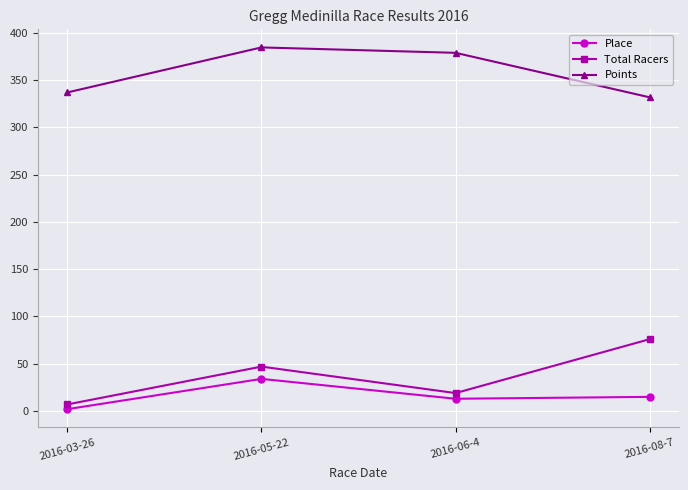

At 2016-08-7, list the series in order from largest to smallest.

Points, Total Racers, Place